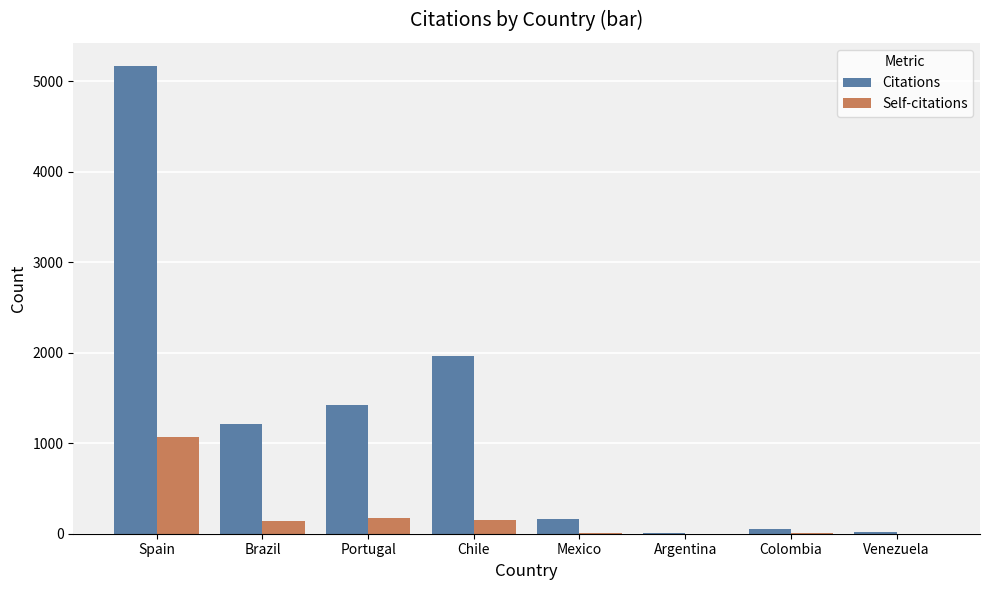

At which category is the sum across all series the highest?

Spain